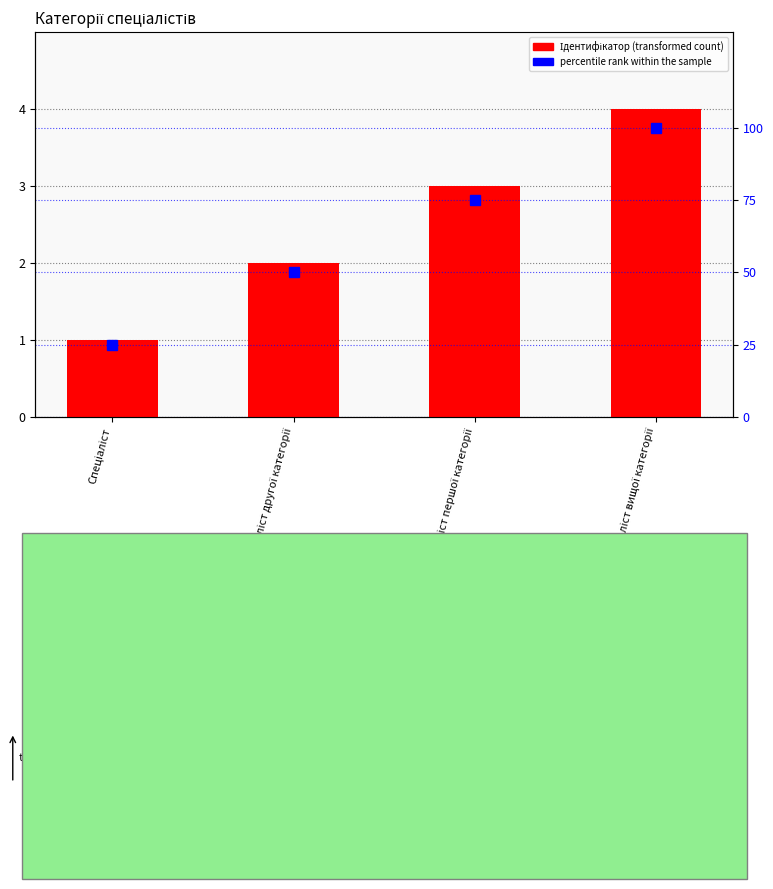

At which label does Ідентифікатор reach its peak?

Спеціаліст вищої категорії